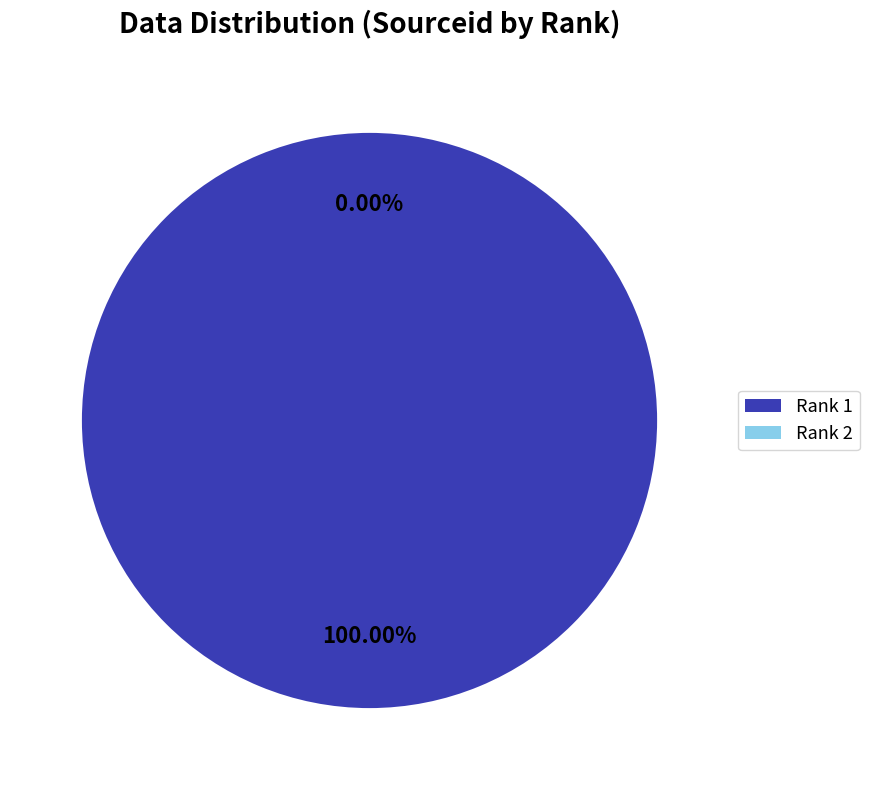

Is Rank 2 the majority of the pie?

No